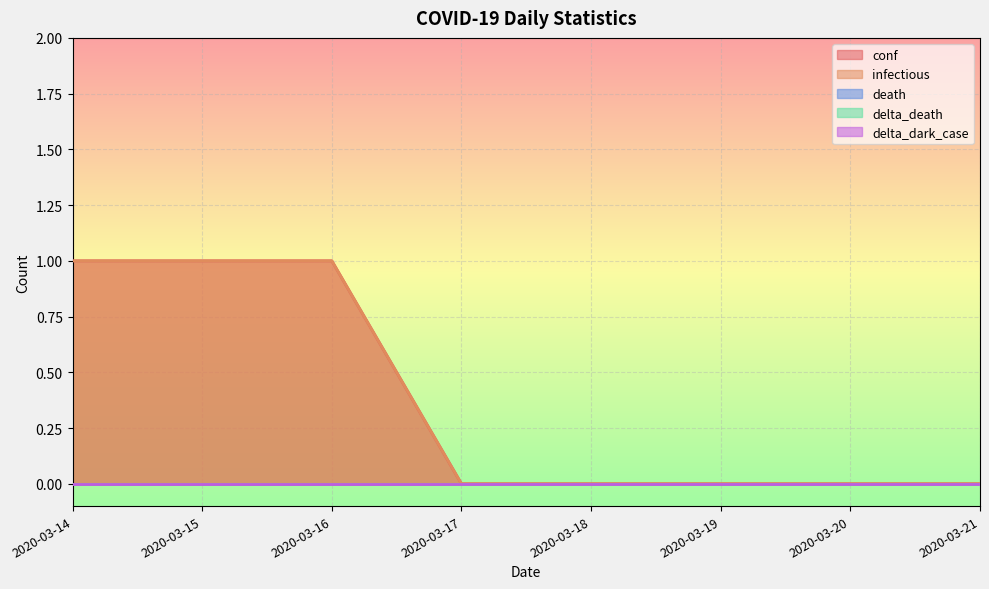

What is the maximum value for infectious?

1